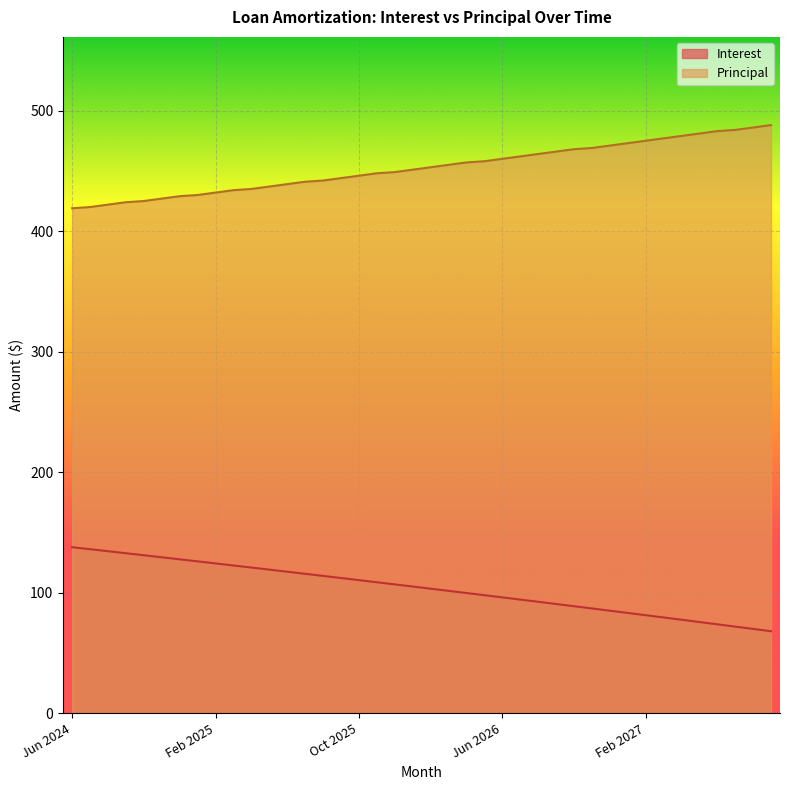

True or false: Interest and Principal cross at least once.

False